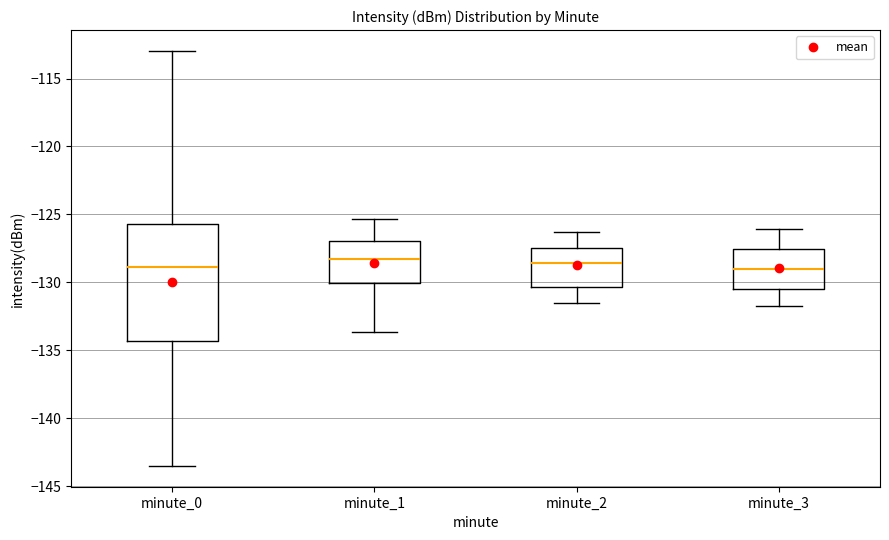

Where does the upper whisker of the box for minute_3 end on the y-axis? The values are not printed on the chart, so give them approximately, as read against the axis.

-126.0